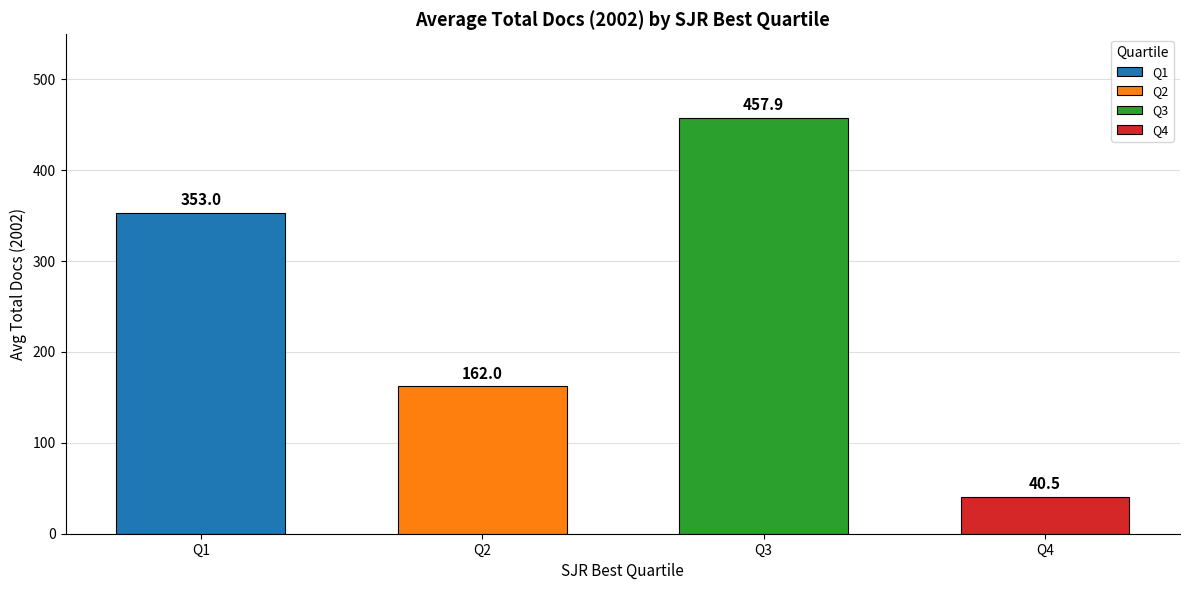

Are the bars horizontal?

No